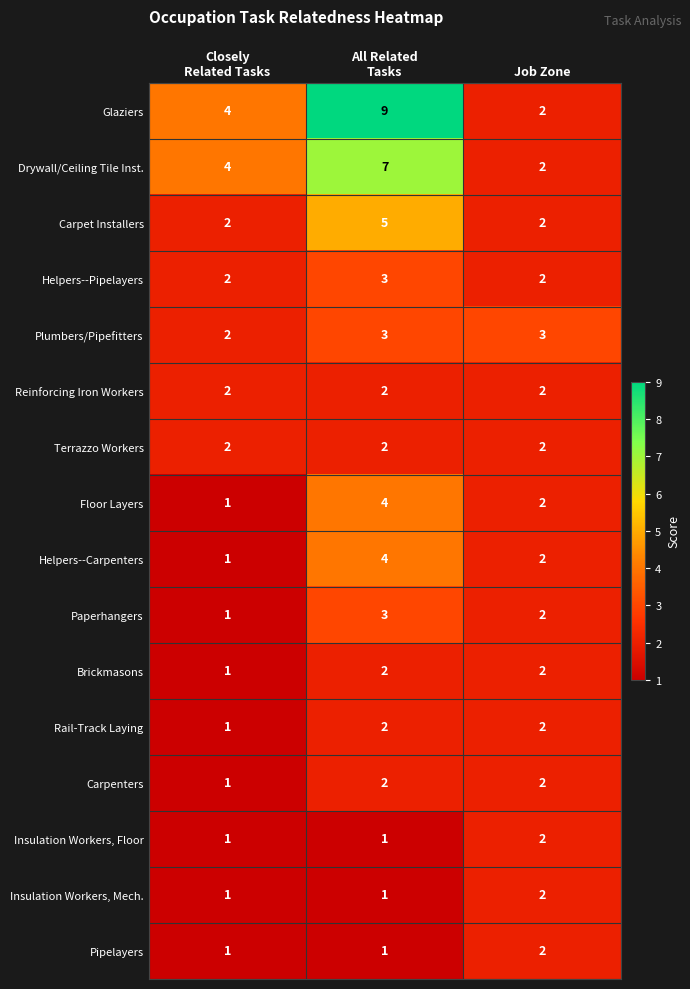

Which series has the largest range (max minus min)?

Glaziers